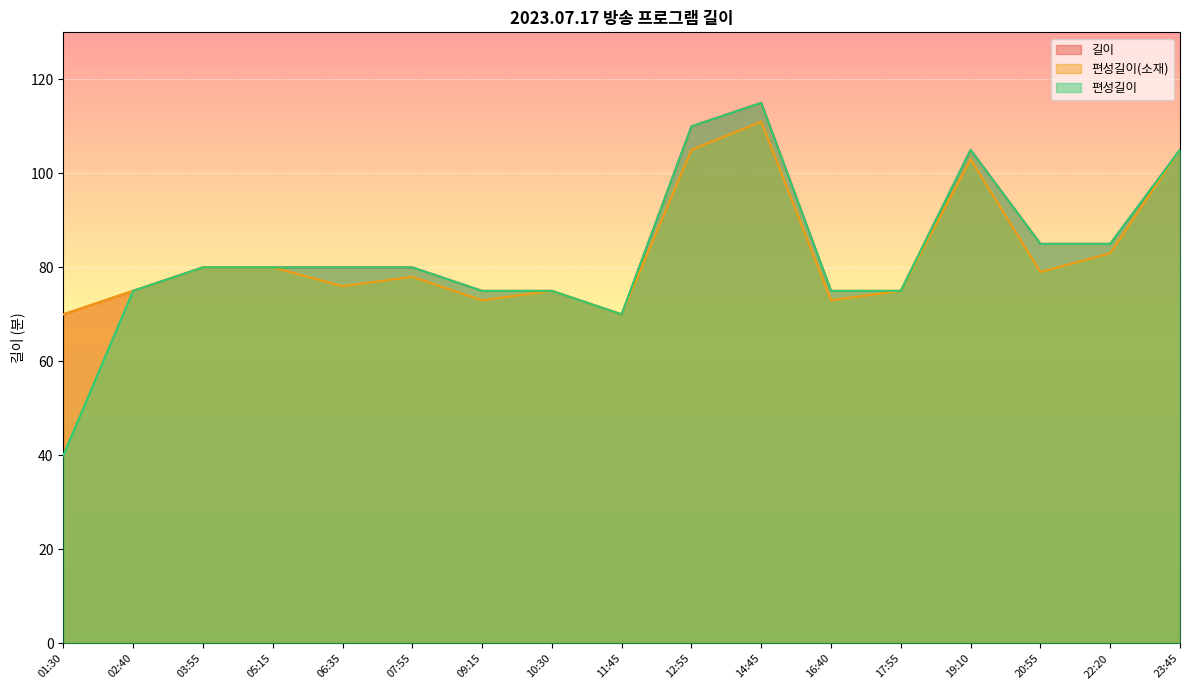

At which category does the chart reach its minimum across all series?

01:30